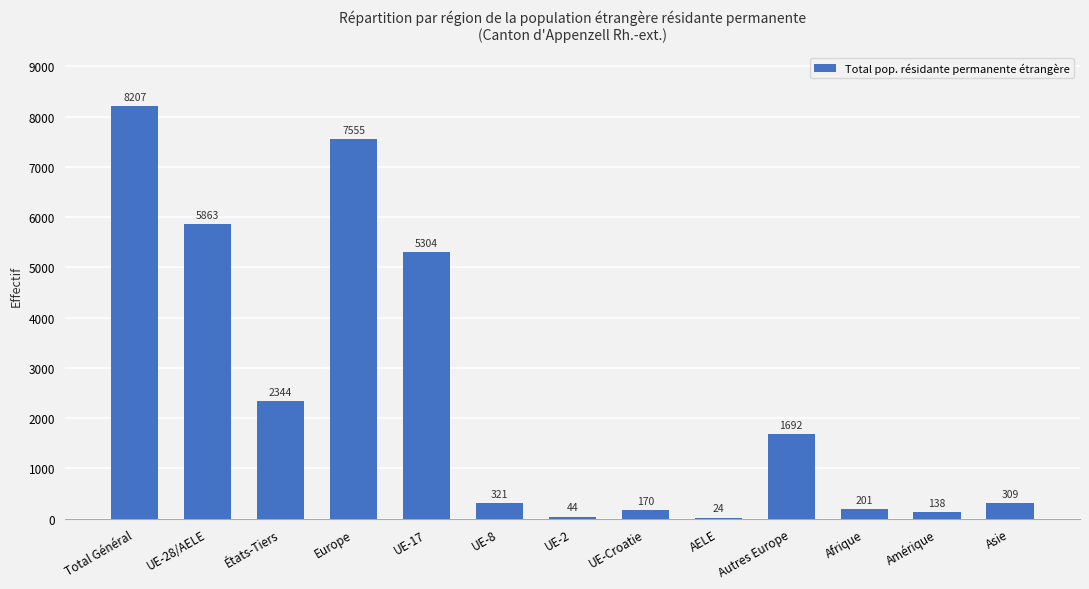

What is the change in value from UE-8 to Asie?

-12